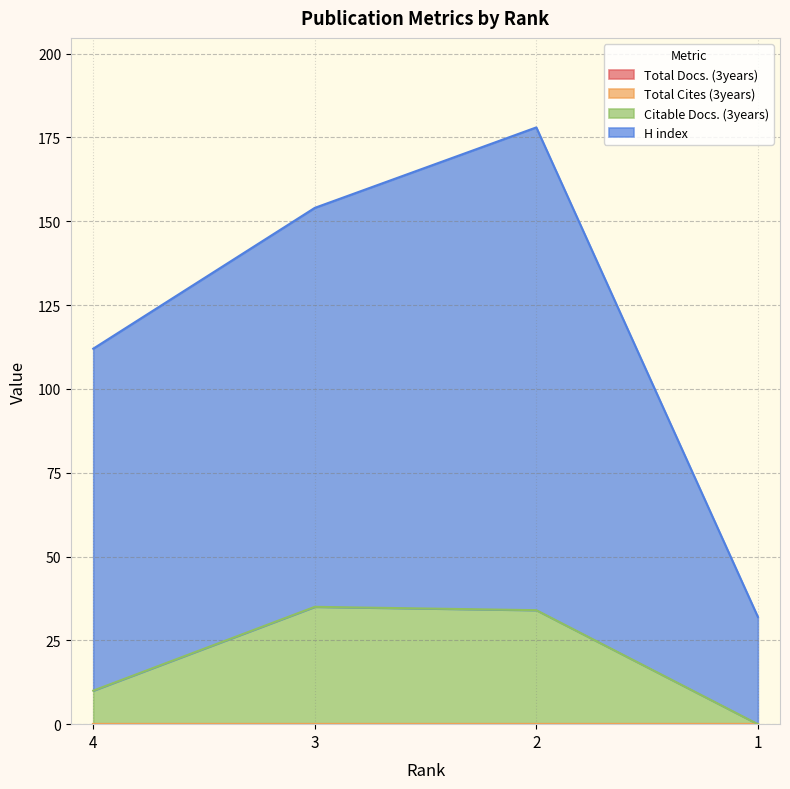

What value does the H index series have at 3?

154